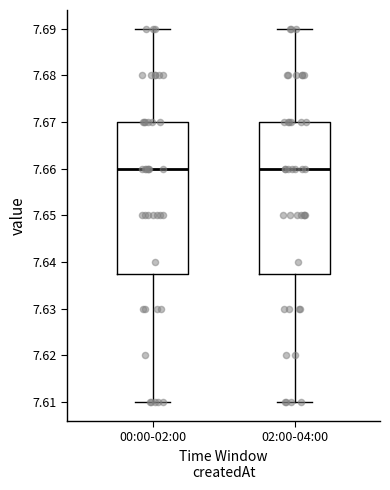

Where is the lower edge of the box for 00:00-02:00 on the y-axis? The values are not printed on the chart, so give them approximately, as read against the axis.

7.638